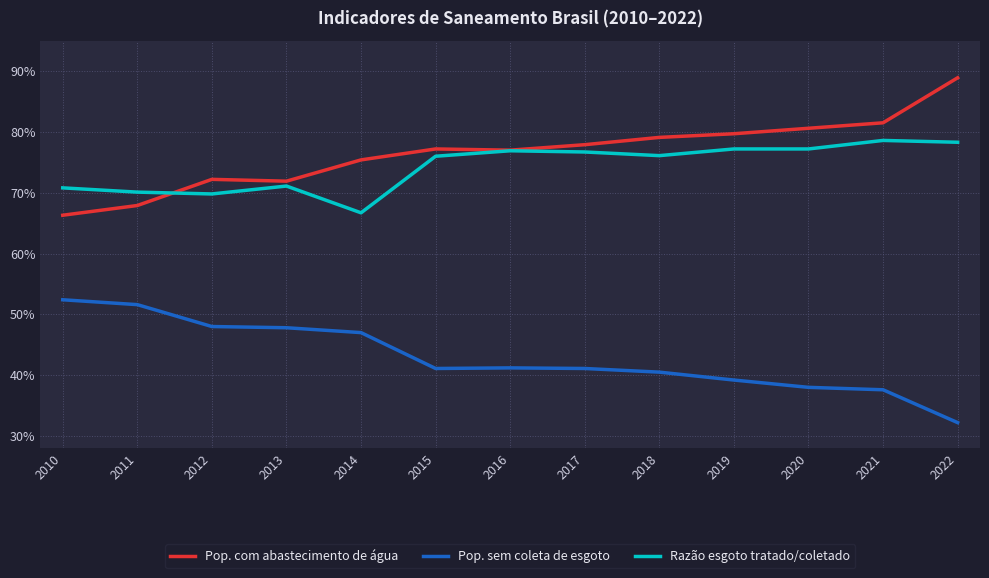

What are all the series names shown in the legend?

Pop. com abastecimento de água, Pop. sem coleta de esgoto, Razão esgoto tratado/coletado